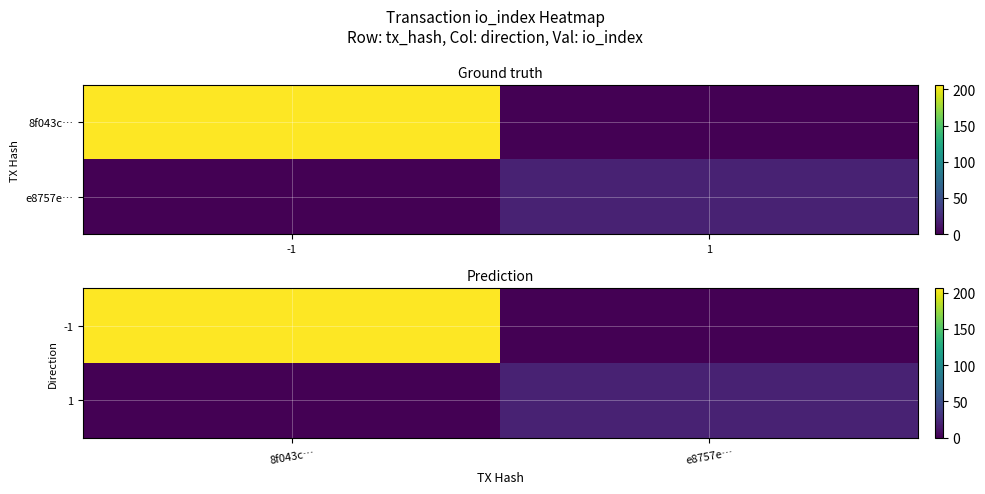

Rank the series by their average value, from lowest to highest.

1, -1